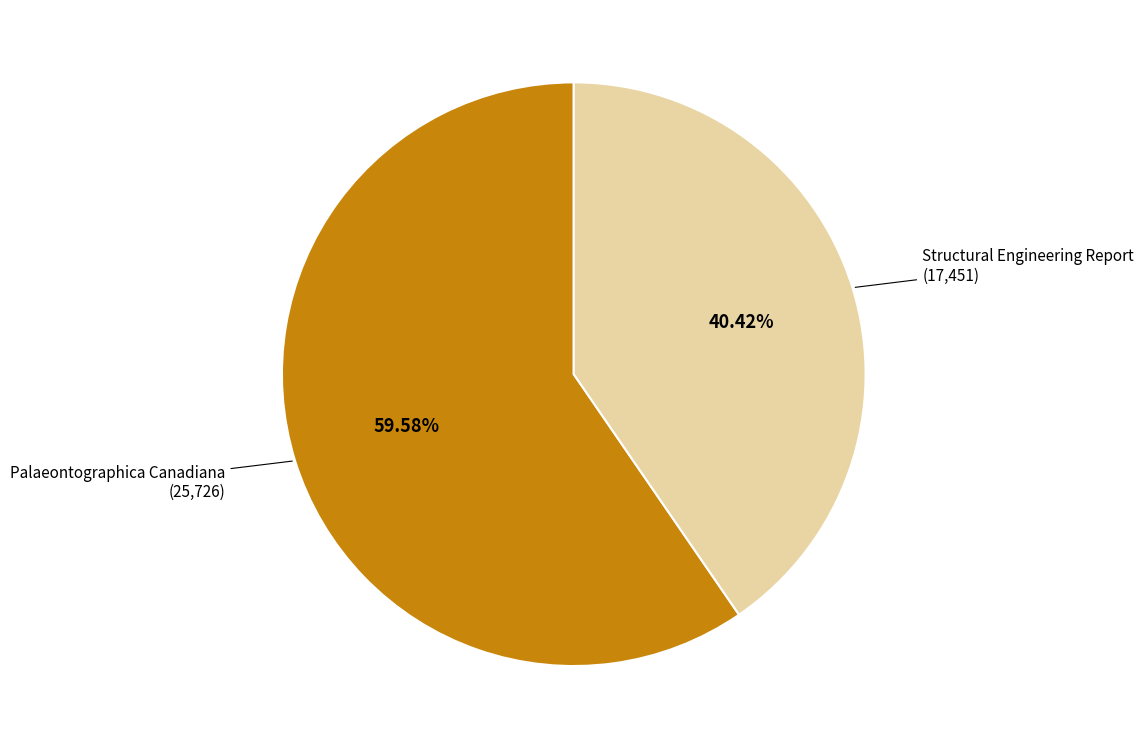

Is there any slice that represents more than half of the pie?

Yes